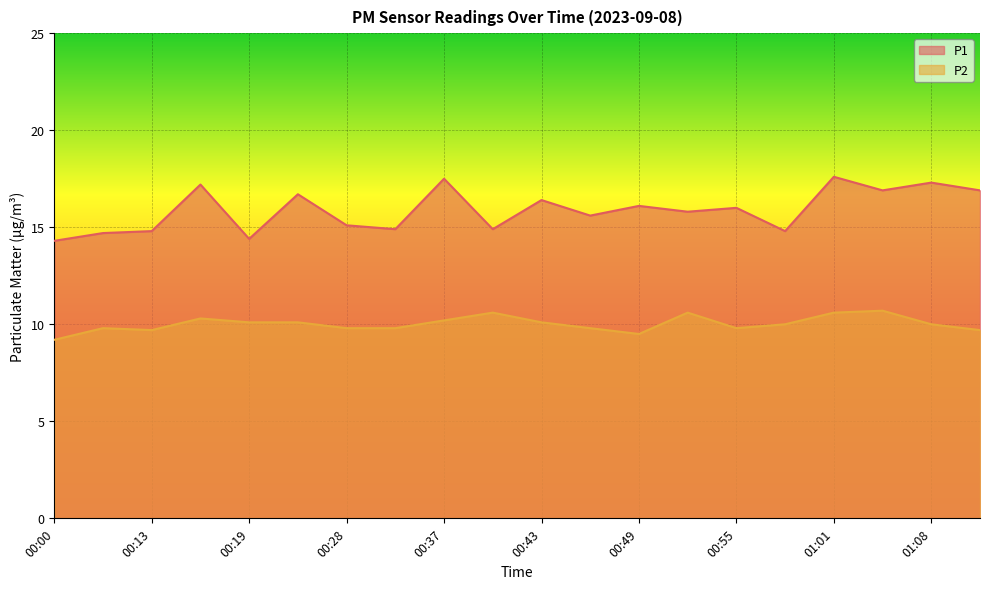

True or false: P2 and P1 cross at least once.

False